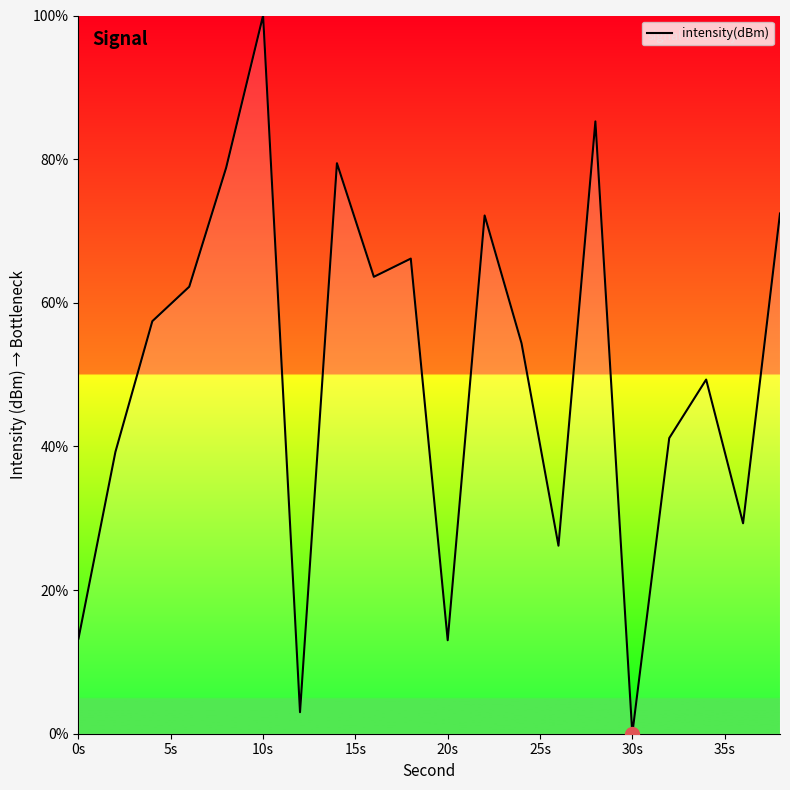

What is the difference between the maximum and minimum values?

100.0